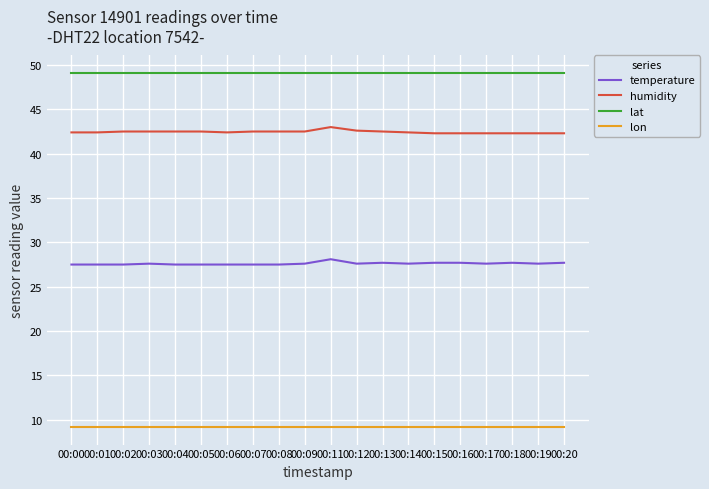

What value does the lon series have at 00:06?

9.2